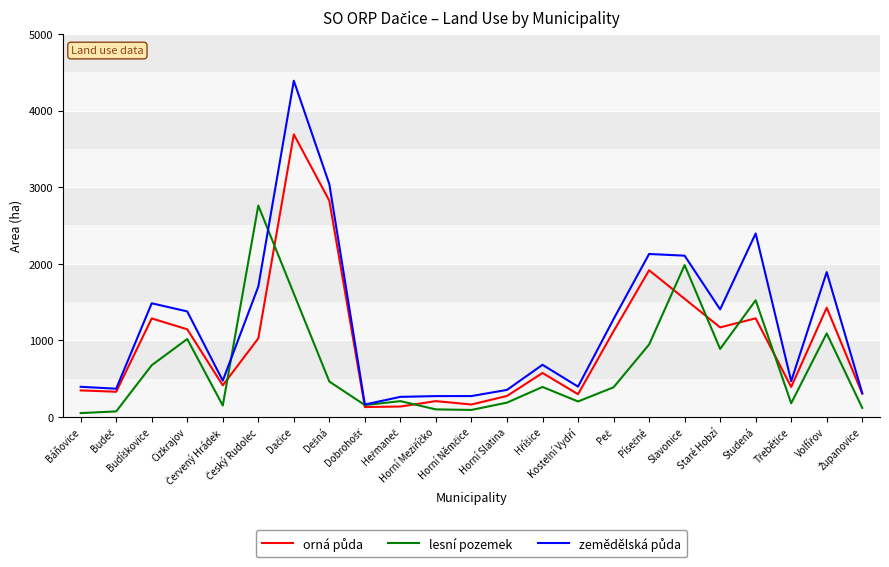

What is the maximum value shown in the chart?

4390.3